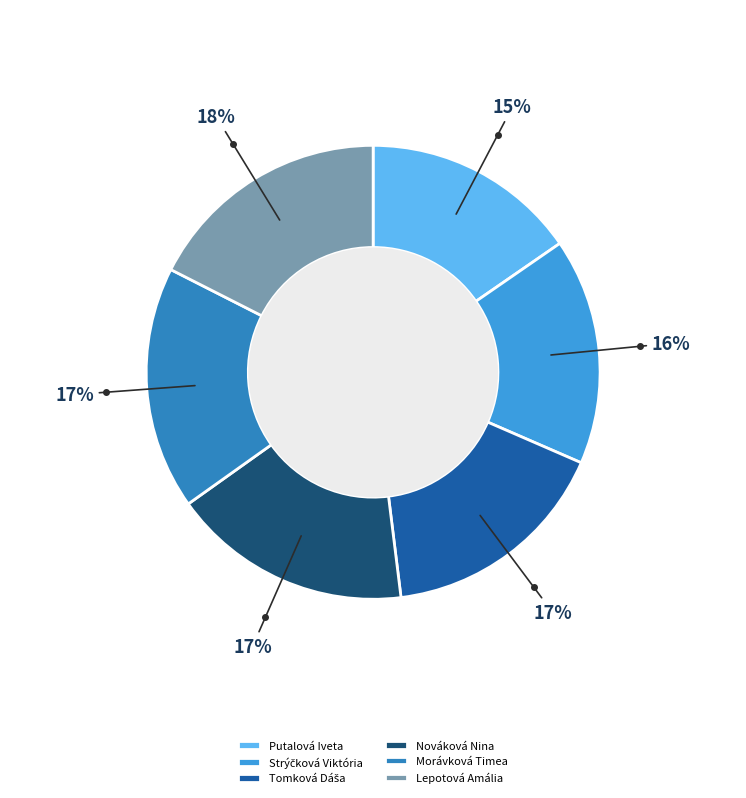

Combined, do Nováková Nina and Morávková Timea account for over 50%?

No